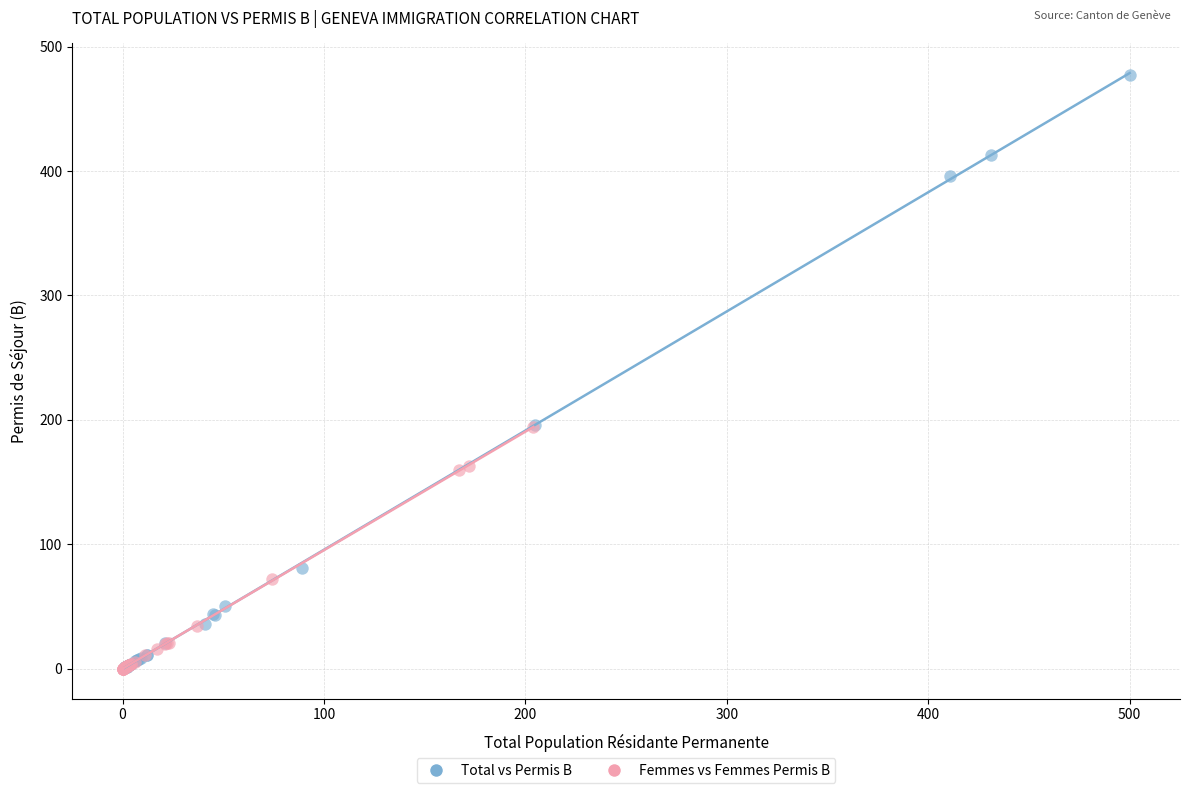

Which series has the largest Y range (max minus min)?

Total vs Permis B